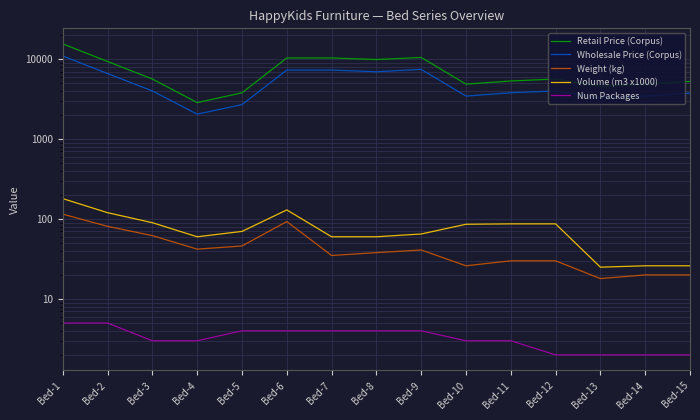

True or false: Num Packages has more than 2 interior local peaks.

False